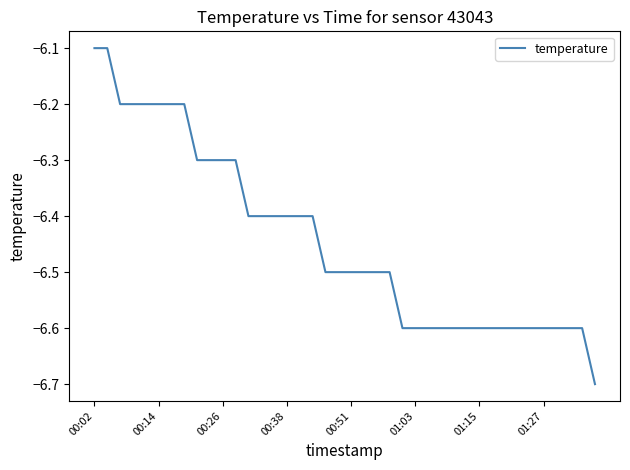

What is the difference between the maximum and minimum values?

0.6